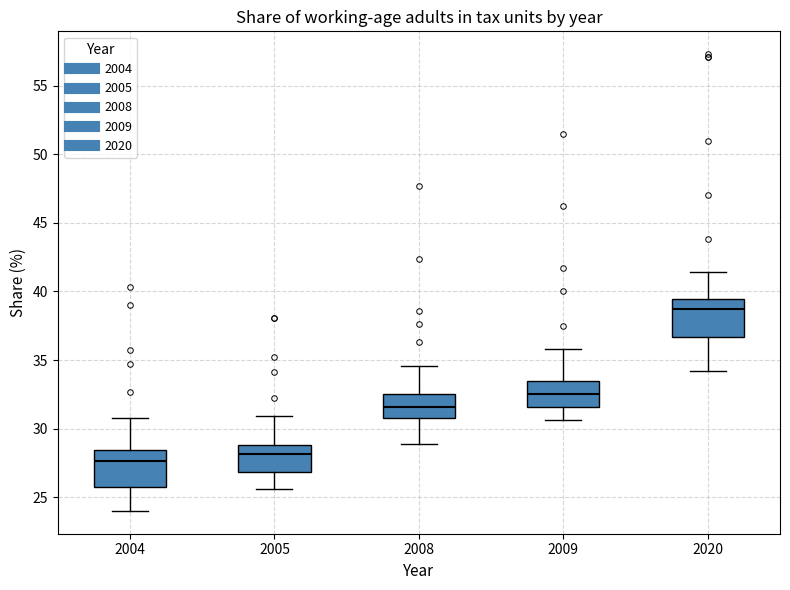

Reading left to right, read every box against the y-axis: the position of its median line, the range the box covers, and the ends of its whiskers. The values are not printed on the chart, so give them approximately, as read against the axis.

2004: median 27.5, box 26.0 to 28.5, whiskers 24.0 to 31.0
2005: median 28.0, box 27.0 to 29.0, whiskers 25.5 to 31.0
2008: median 31.5, box 31.0 to 32.5, whiskers 29.0 to 34.5
2009: median 32.5, box 31.5 to 33.5, whiskers 30.5 to 36.0
2020: median 38.5, box 36.5 to 39.5, whiskers 34.0 to 41.5